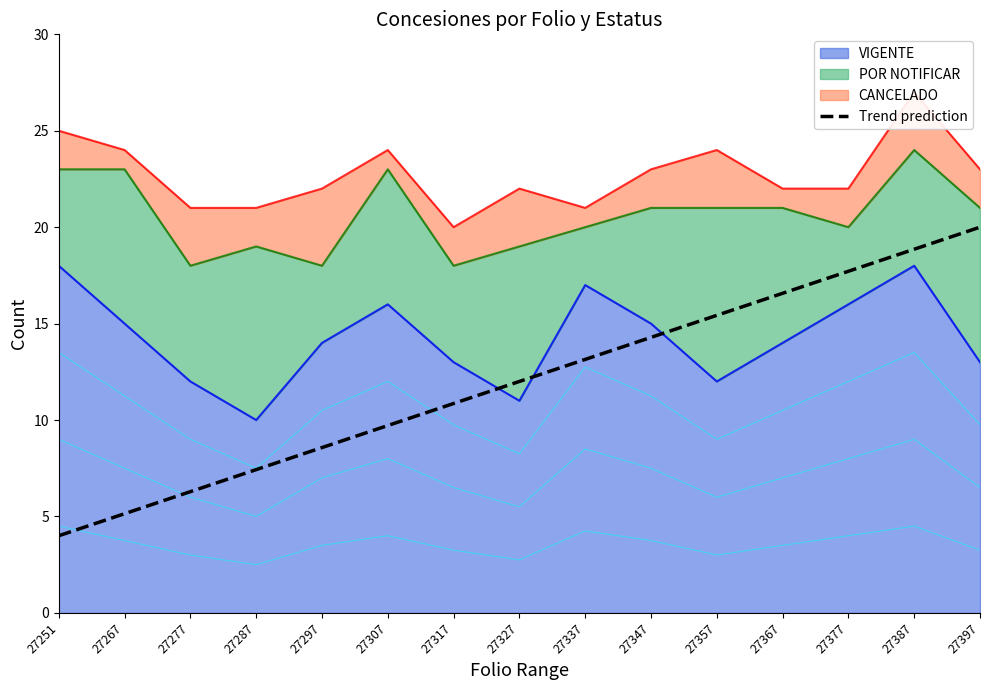

The chart shows a value of 15.4 at 27357. True or false?

True